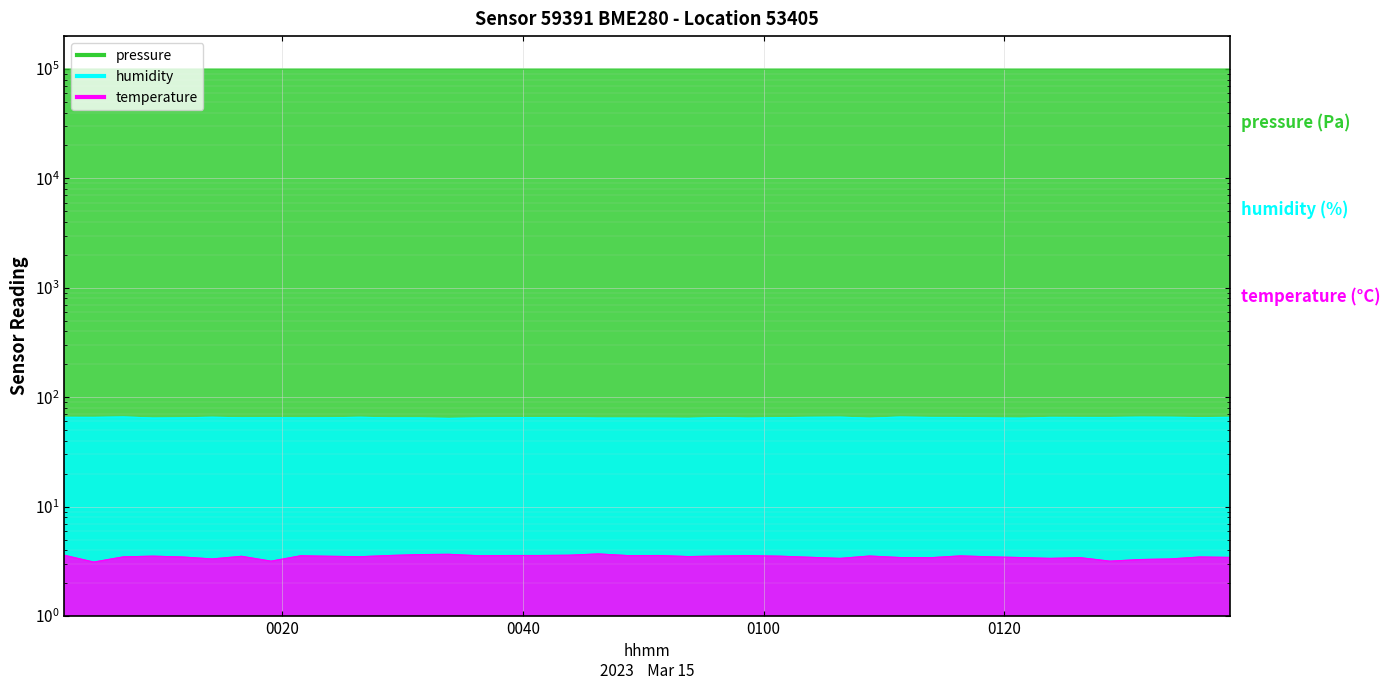

What is the sum of the temperature values at 2023-03-15T00:01:52 and 2023-03-15T00:19:04?

6.8